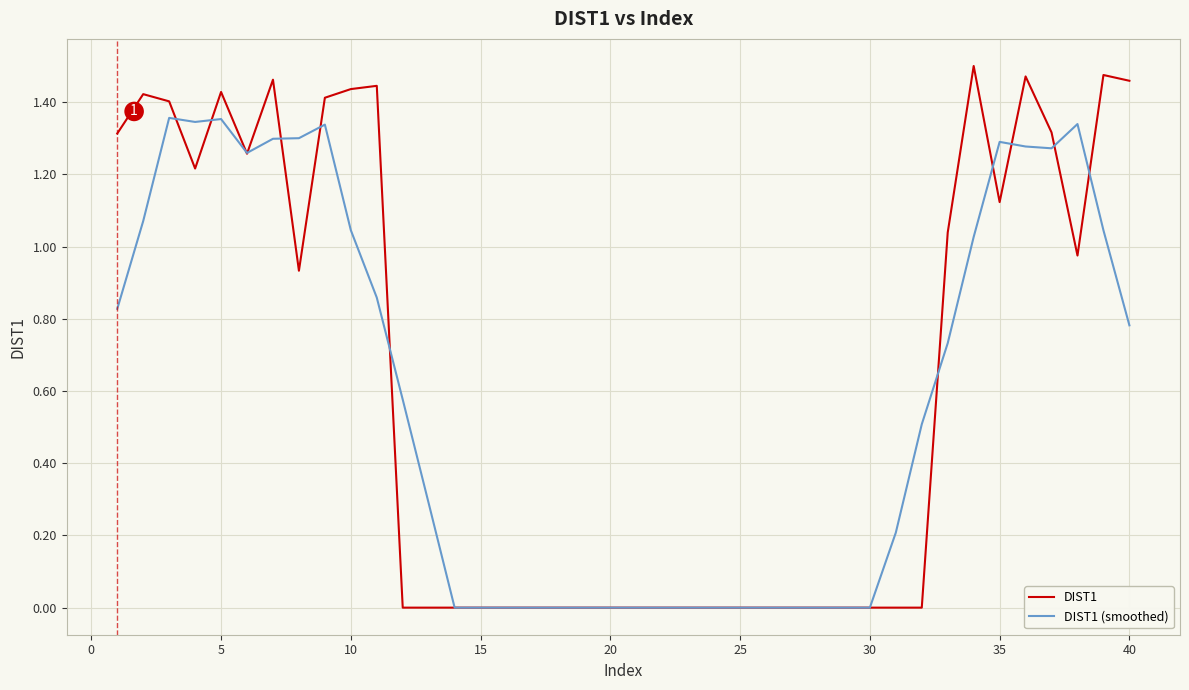

Rank the series by their maximum value, from lowest to highest.

DIST1 (smoothed), DIST1